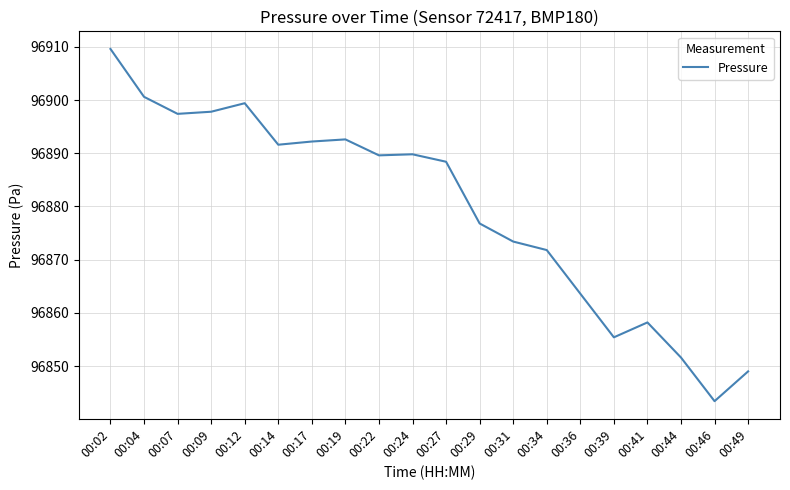

What is the difference between the maximum and minimum values?

66.2